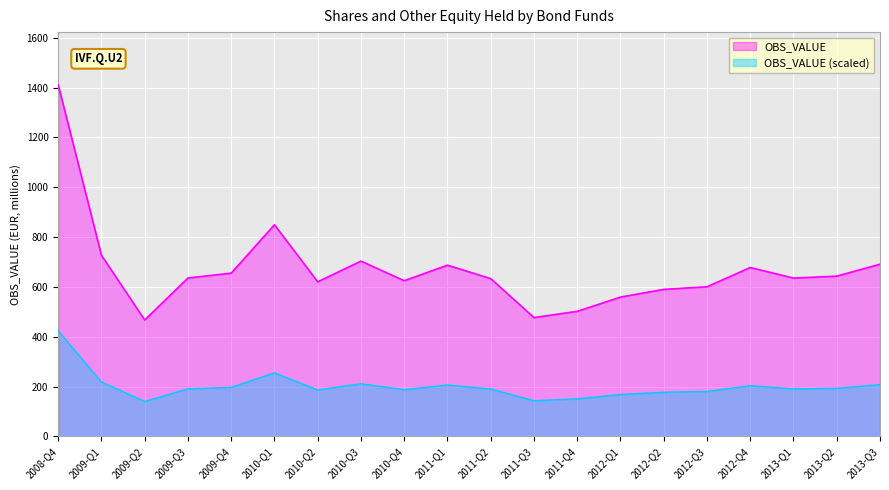

Between 2013-Q1 and 2010-Q2, which is larger?

2013-Q1